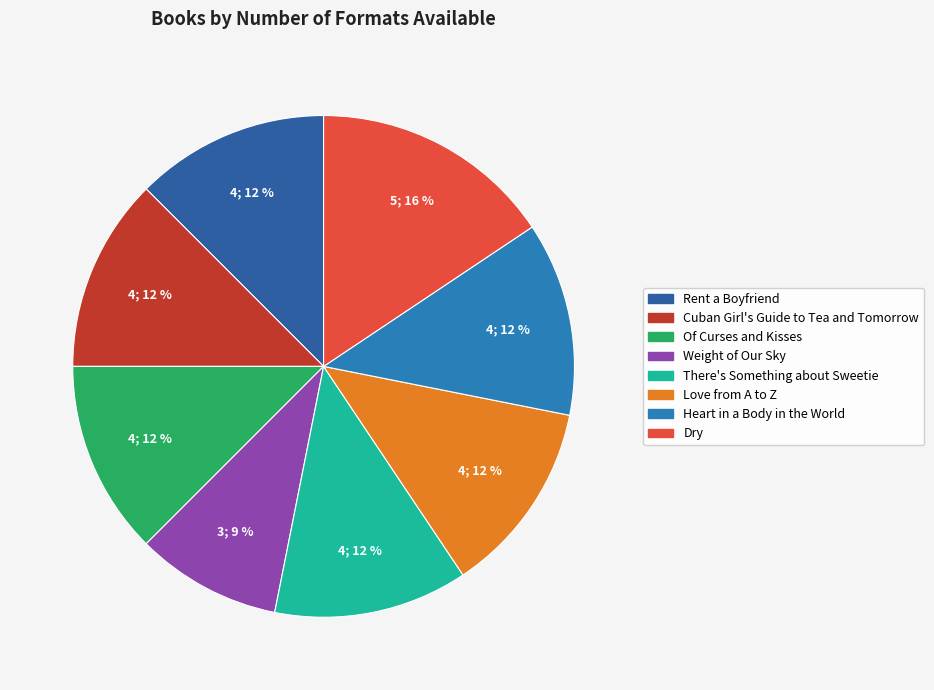

What percentage is the Of Curses and Kisses slice, to the nearest percent?

12%